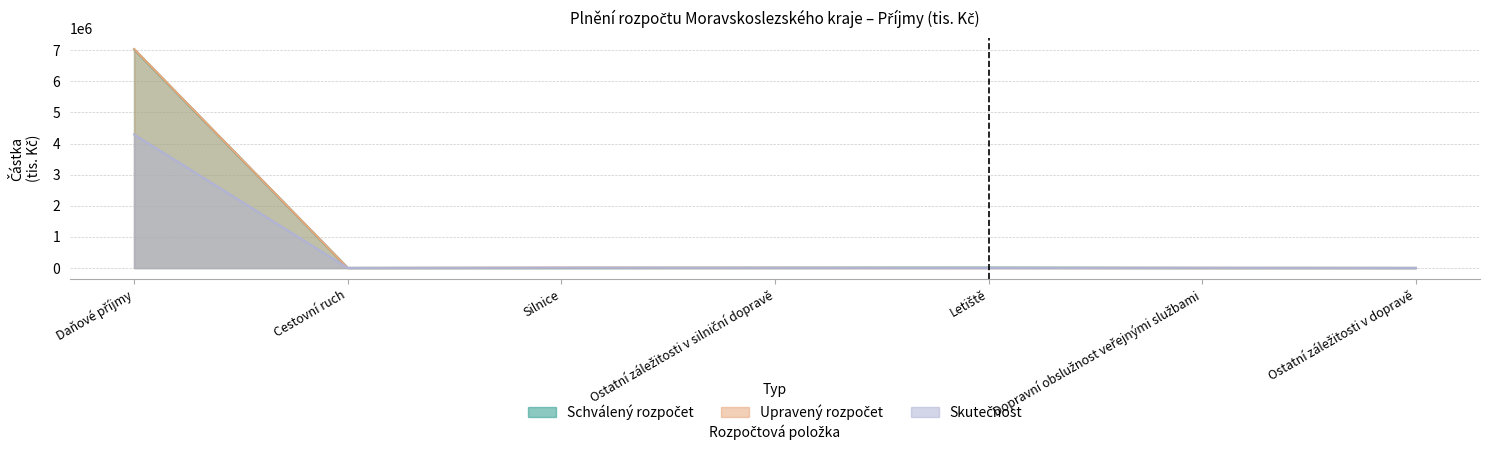

List the labels in order of Schválený rozpočet value, smallest first.

Cestovní ruch, Silnice, Dopravní obslužnost veřejnými službami, Ostatní záležitosti v dopravě, Ostatní záležitosti v silniční dopravě, Letiště, Daňové příjmy